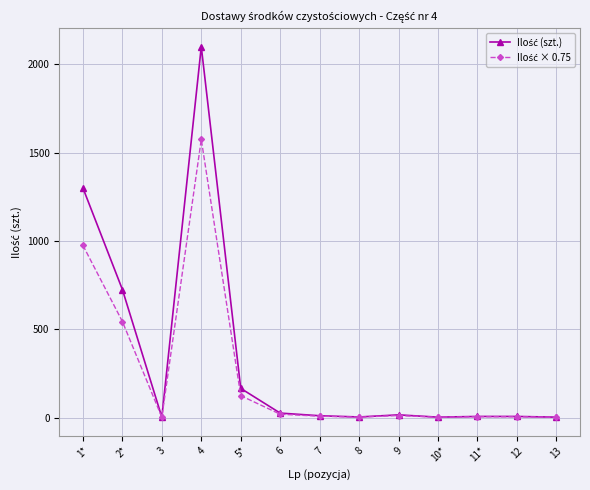

Count the number of data series in this chart.

2